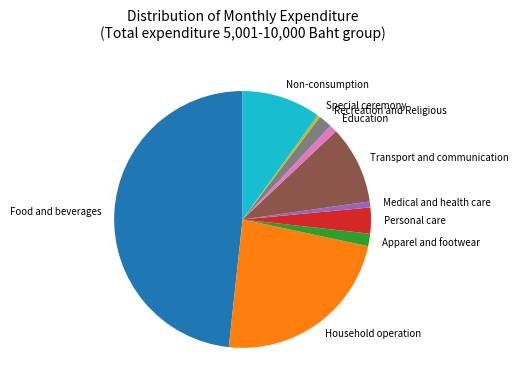

True or false: Special ceremony accounts for 0% of the total.

True